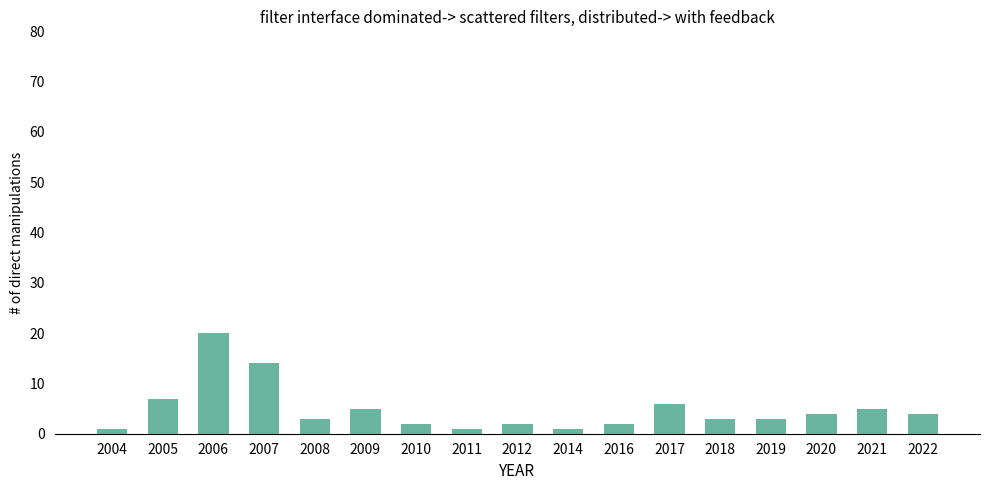

What is the change in value from 2004 to 2008?

+2